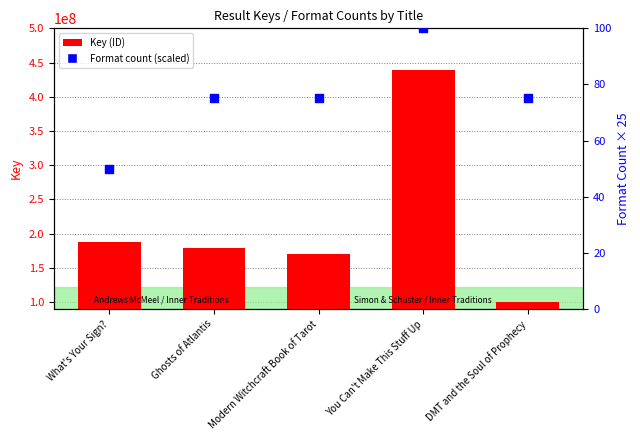

Is the value of Format count (scaled) at You Can't Make This Stuff Up greater than the value of Key (ID) at You Can't Make This Stuff Up?

No